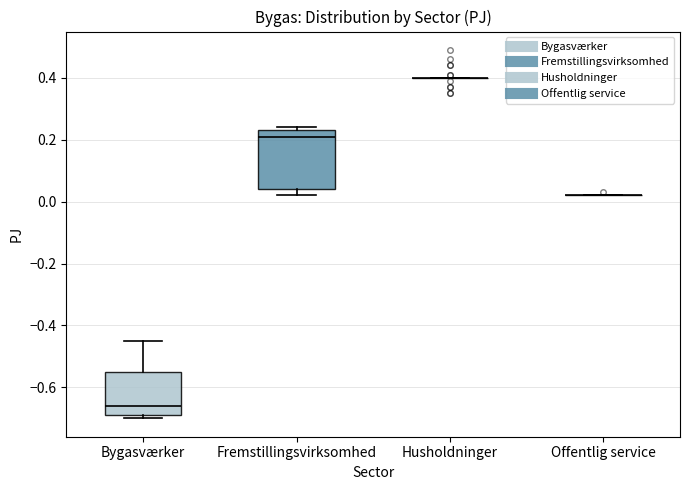

Where does the median line of the box for Bygasværker sit on the y-axis? The values are not printed on the chart, so give them approximately, as read against the axis.

-0.66